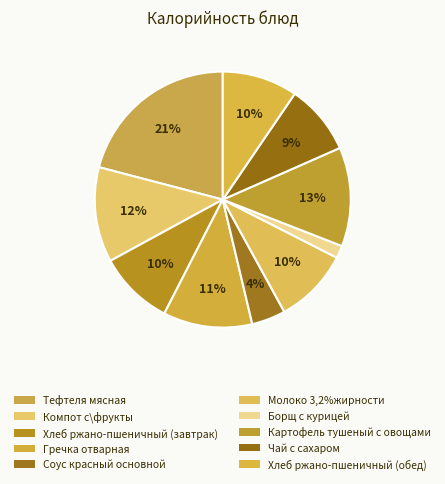

Does Хлеб ржано-пшеничный (завтрак) represent more than half of the total?

No